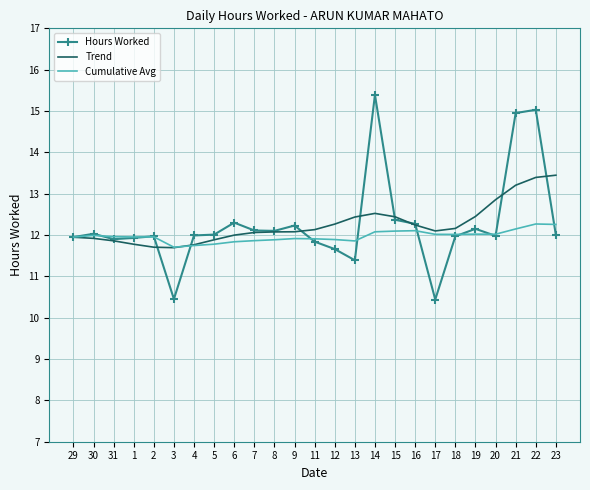

True or false: Trend has a value of 2.5 at 9.

False